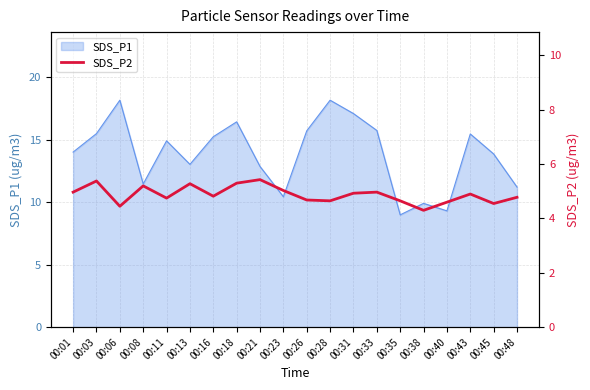

The value of SDS_P1 at 00:43 is 5.5. True or false?

False